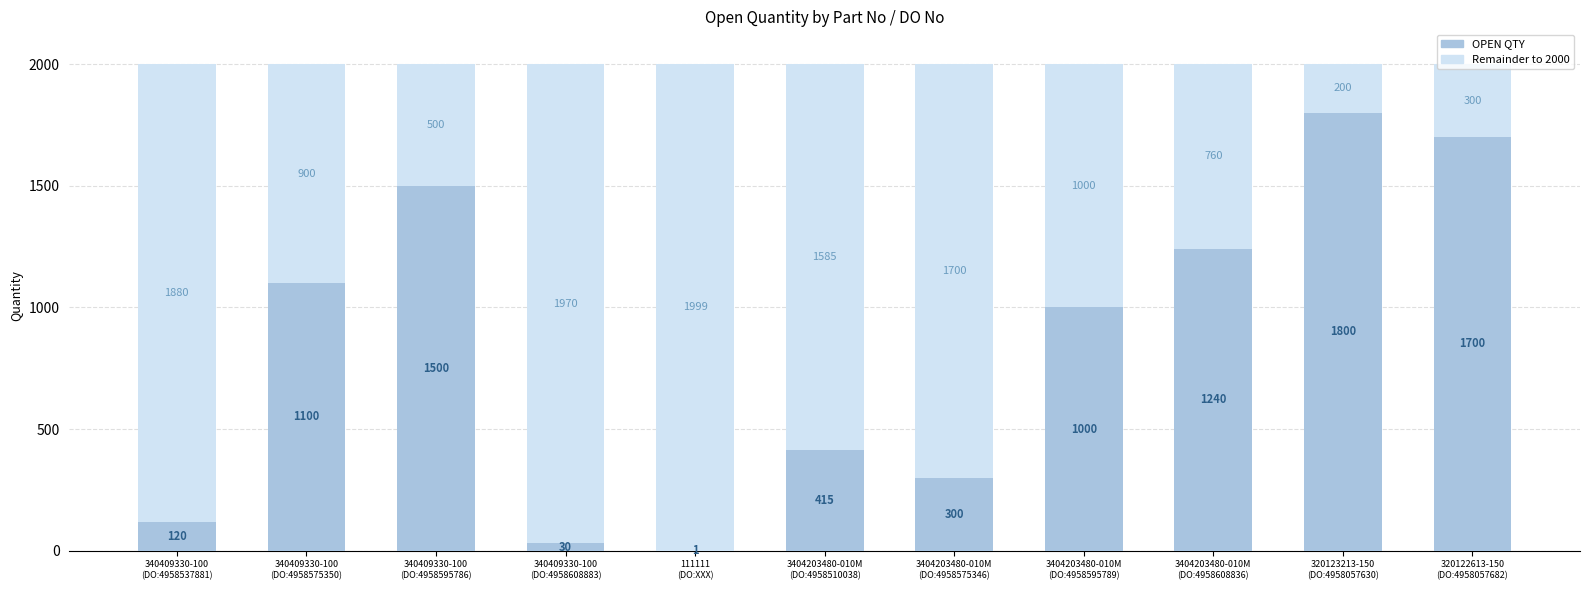

What is the sum of all OPEN QTY values?

9206